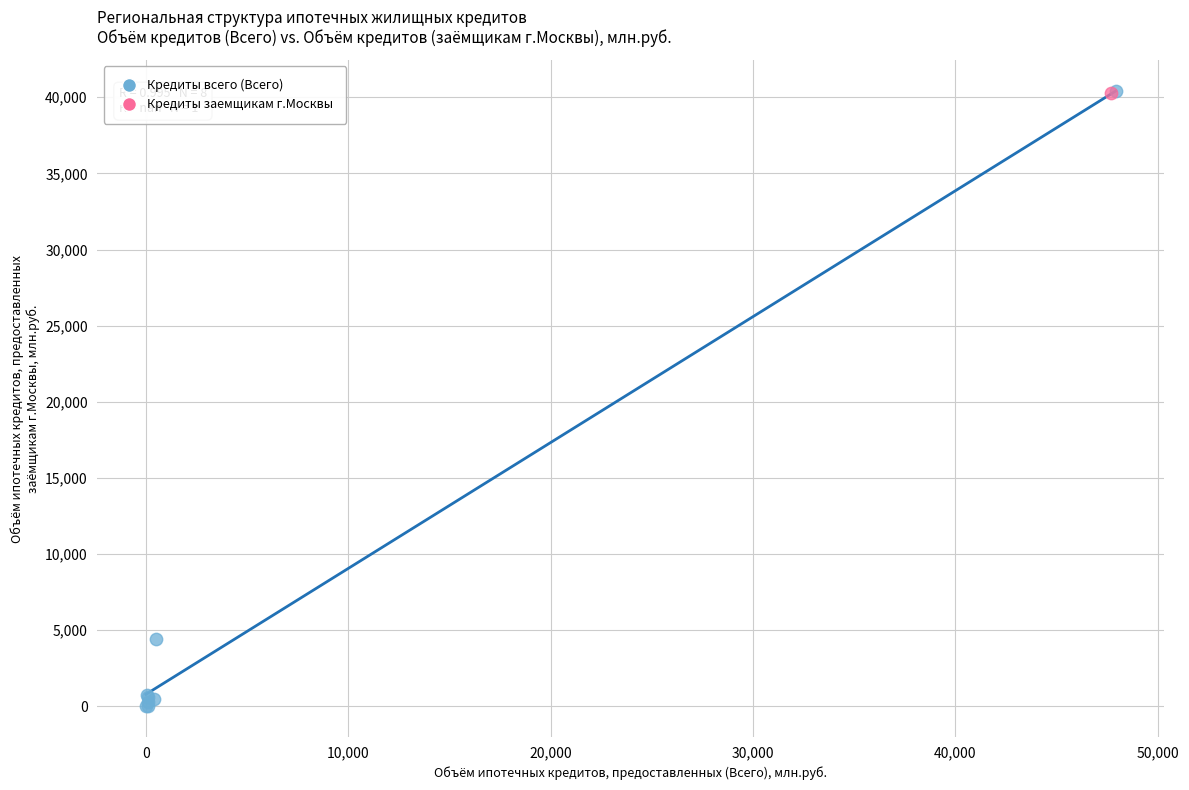

What are all the series names shown in the legend?

Кредиты всего (Всего), Кредиты заемщикам г.Москвы